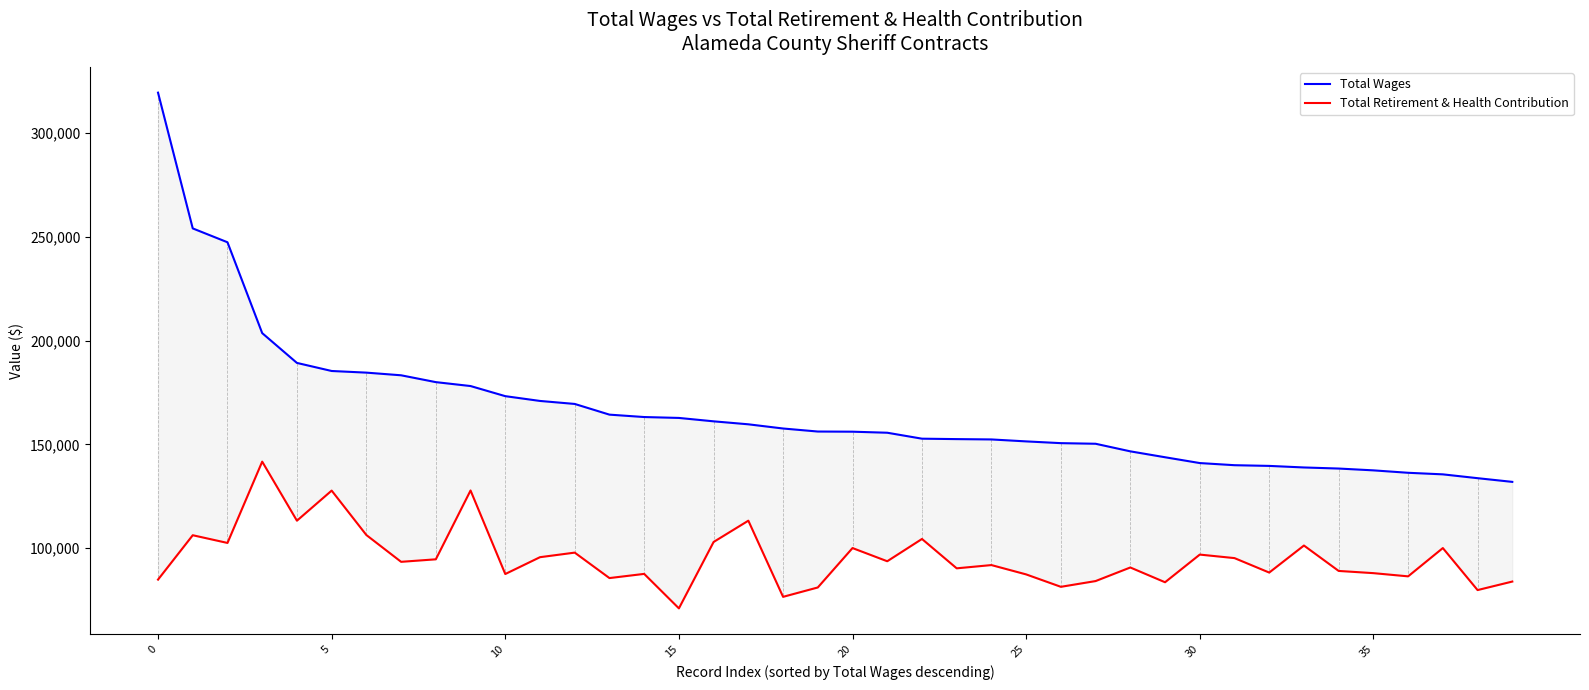

How many data points in Total Wages are less than 156157?

20